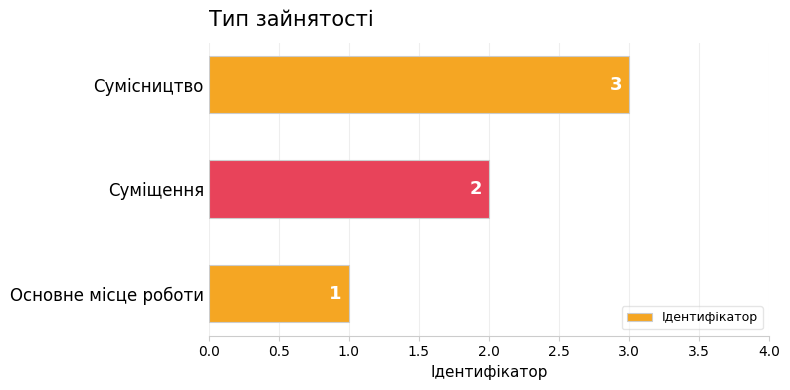

Does the chart contain any negative values?

No